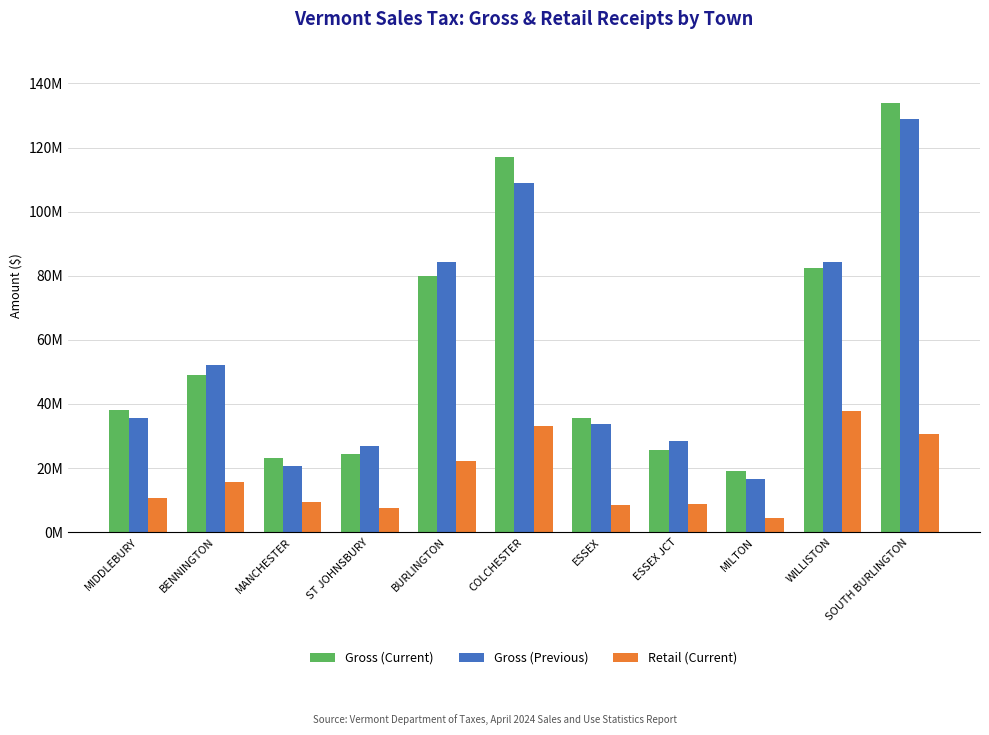

What is the approximate value of Gross (Previous) at ESSEX?

33820132.9